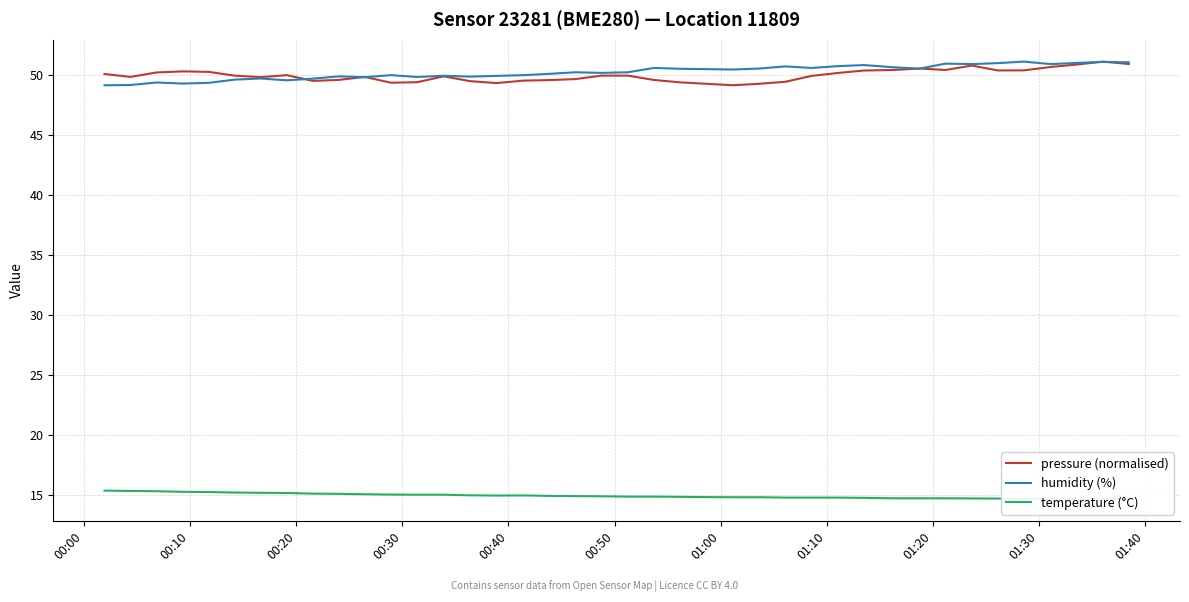

What is the highest value of the humidity (%) series?

51.1